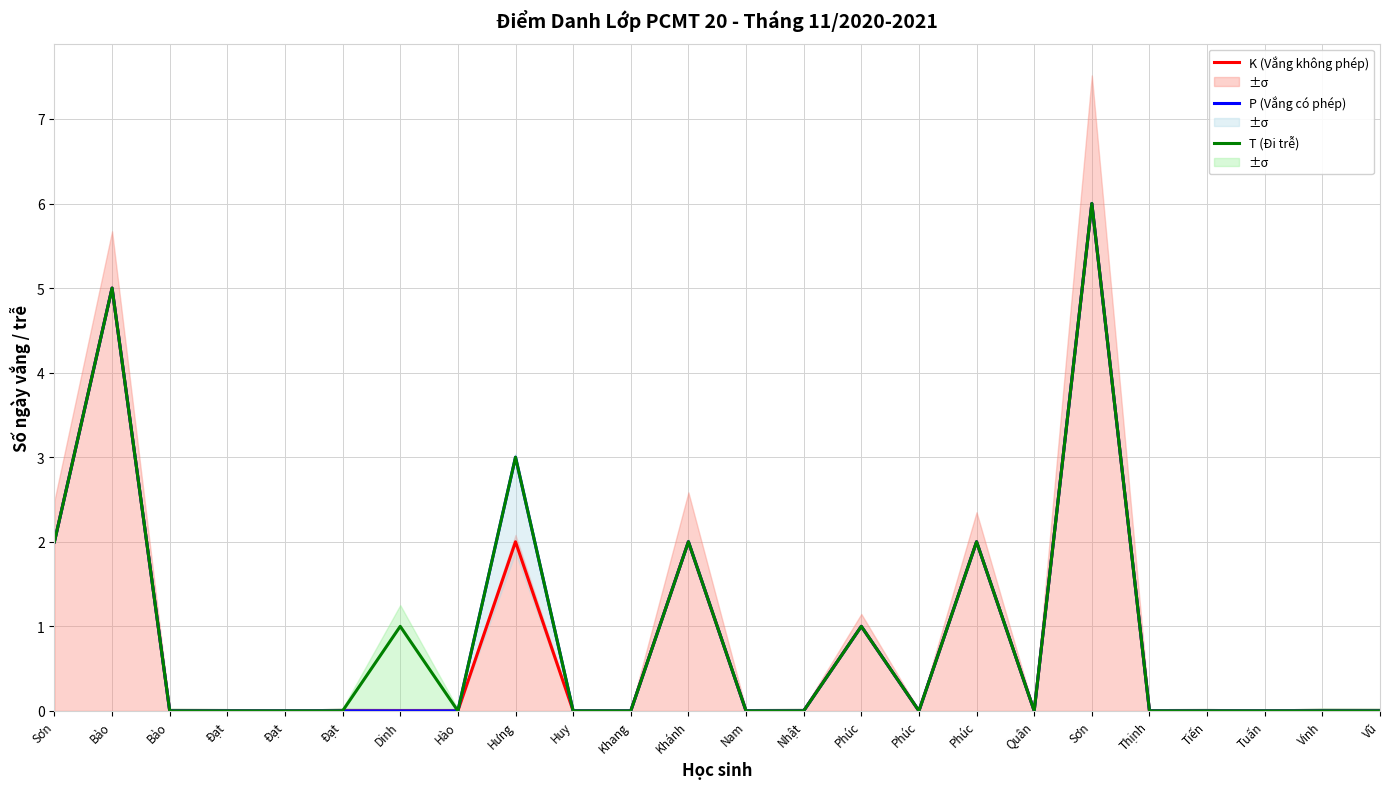

What is the average value of the P (Vắng có phép) series?

1